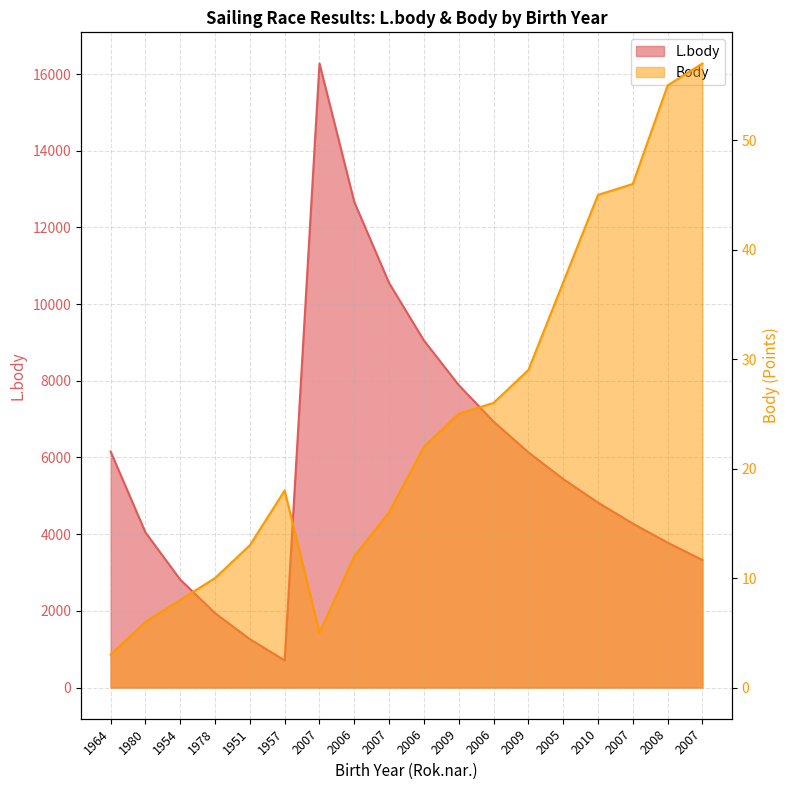

True or false: Body has more than 0 interior local peaks.

True